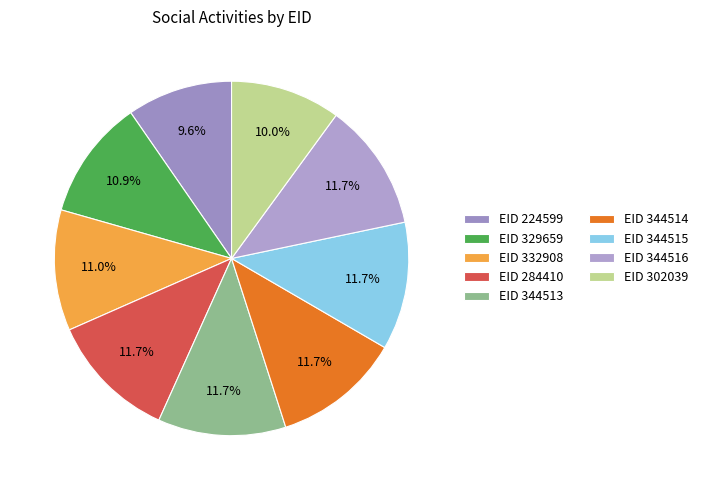

How many slices are in this pie chart?

9